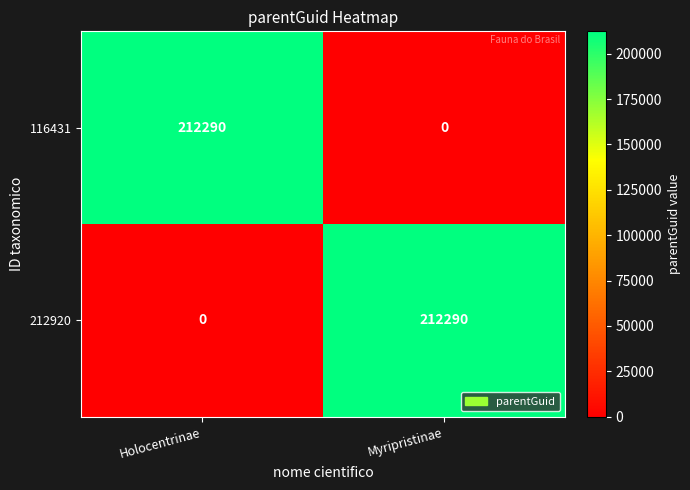

What is the spread (max minus min) of values at Myripristinae?

212290